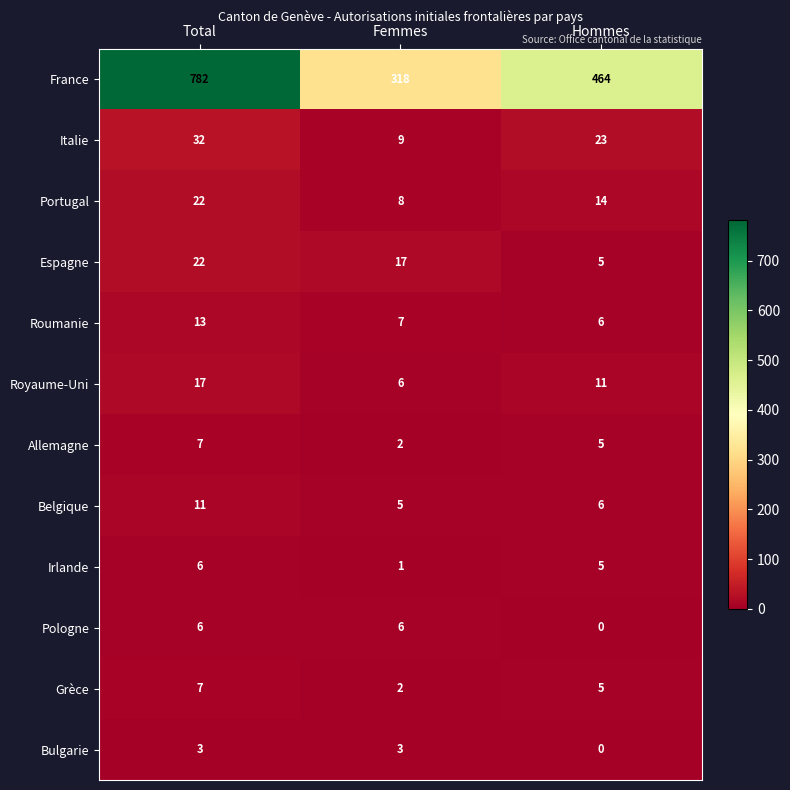

Which series changed the most between Femmes and Hommes?

France